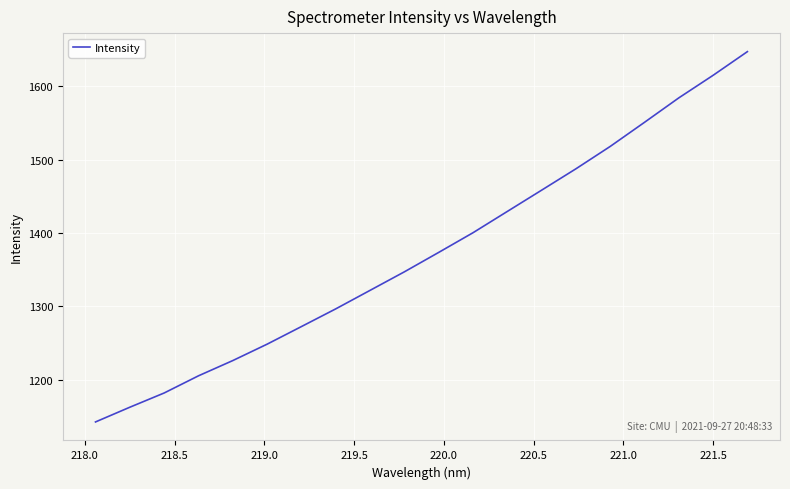

Does the chart display data point markers on the line(s)?

No